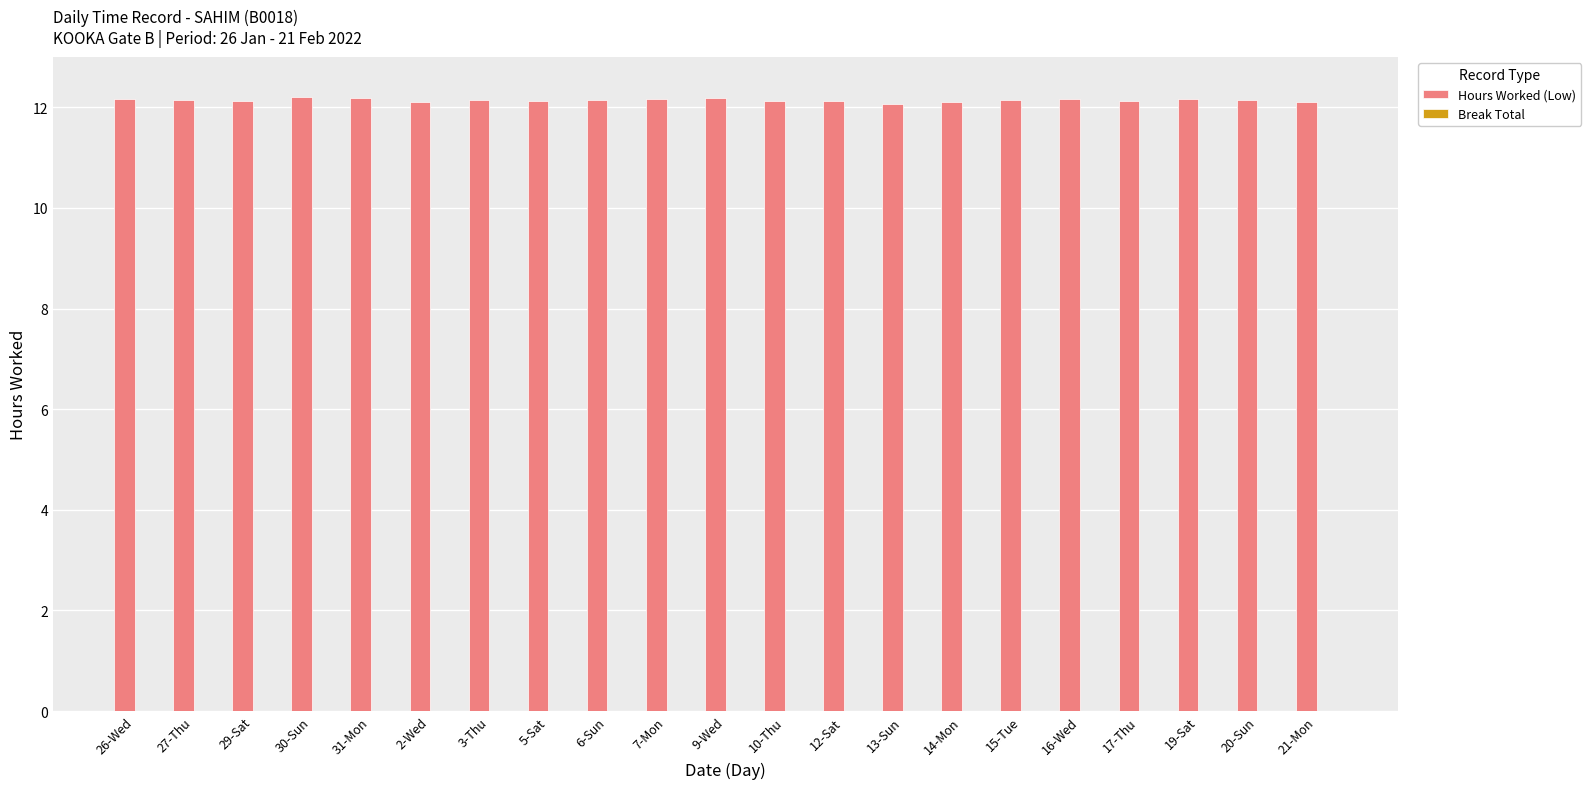

How many data points does each series have?

21